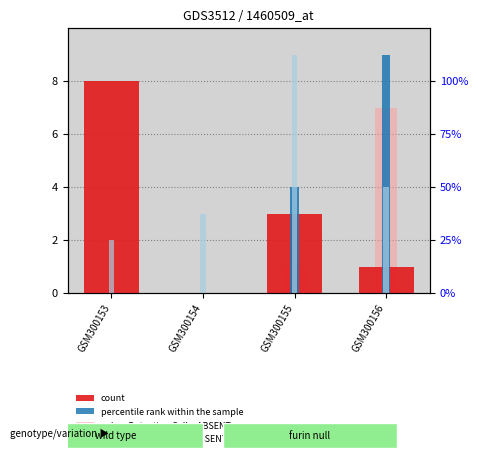

True or false: count has a value of 5 at GSM300155.

False